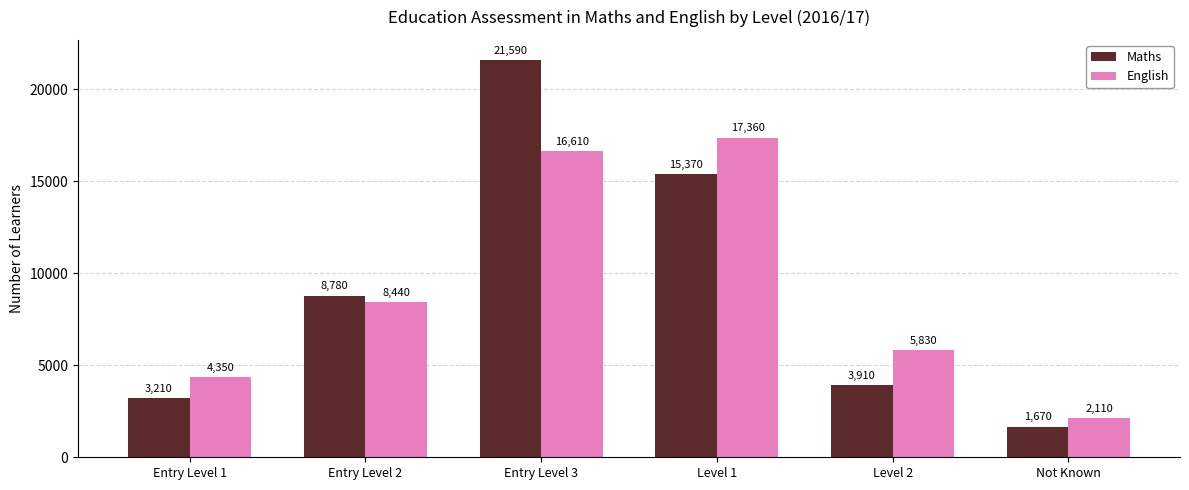

How many bars are there in each group?

2